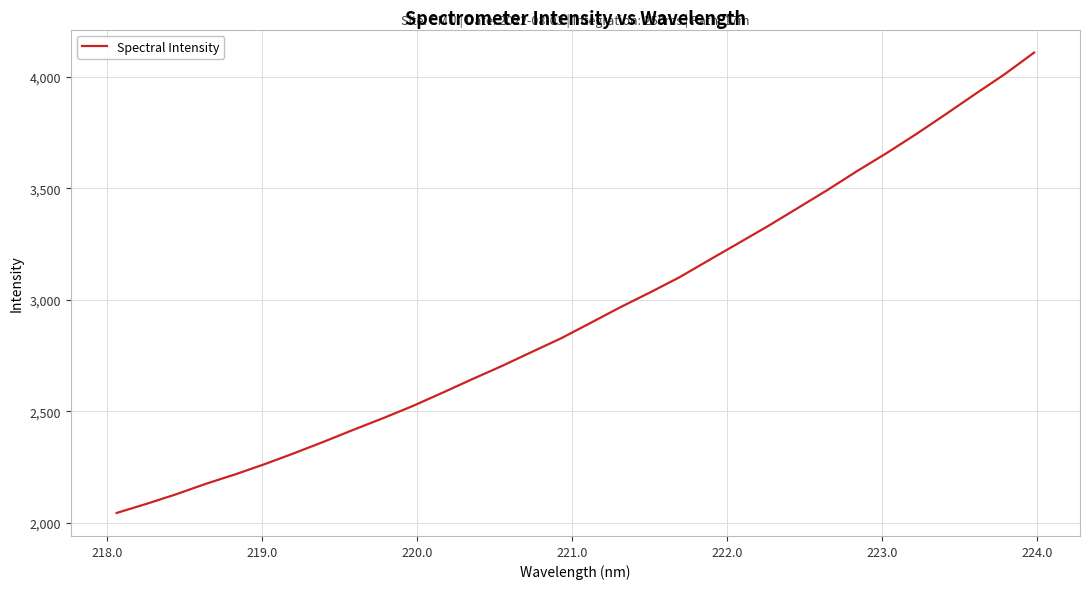

What is the difference between the maximum and minimum values?

2063.6